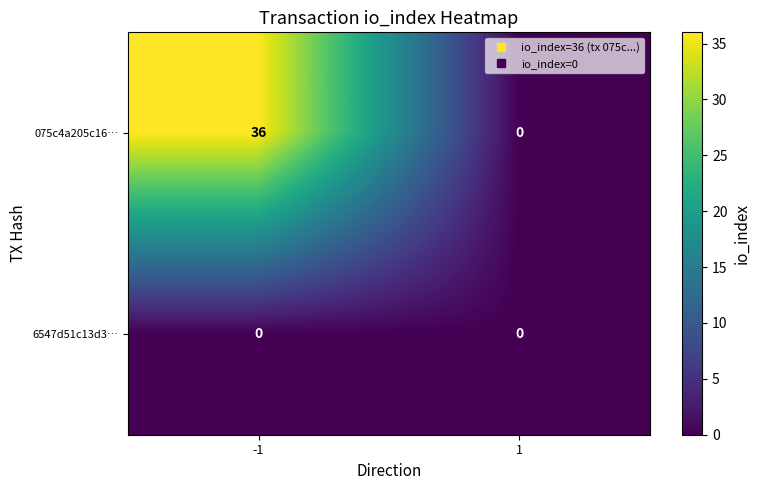

At which category is the sum across all series the highest?

-1